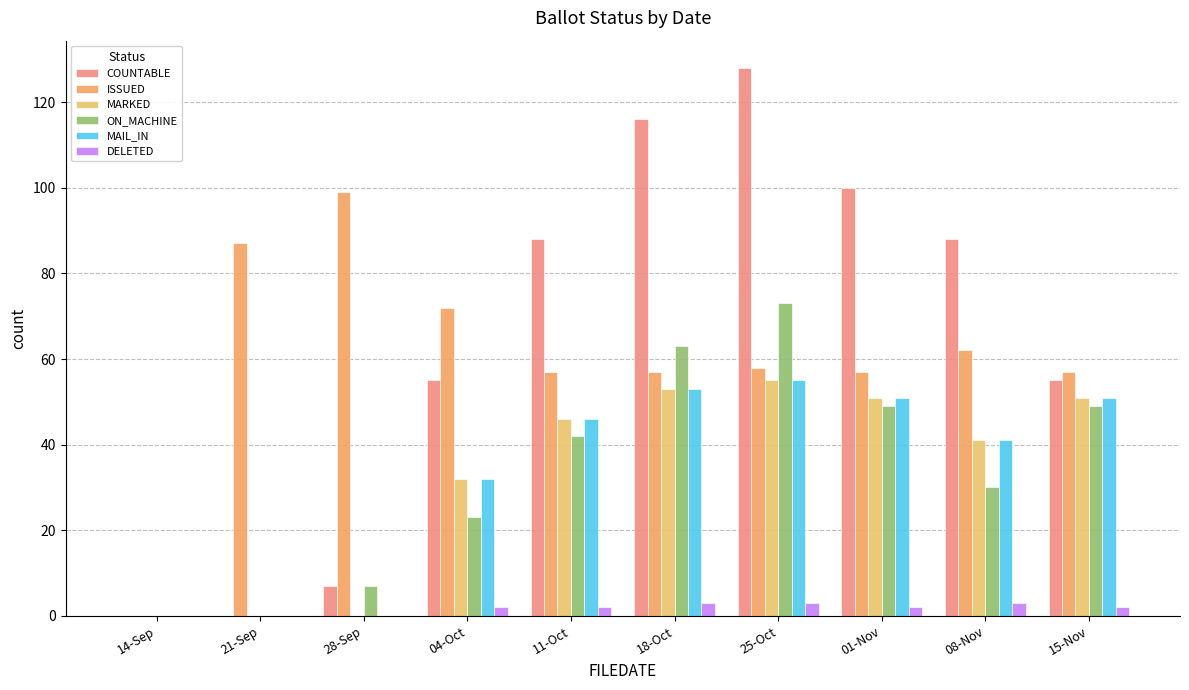

Is the value of DELETED at 08-Nov greater than the value of COUNTABLE at 14-Sep?

Yes